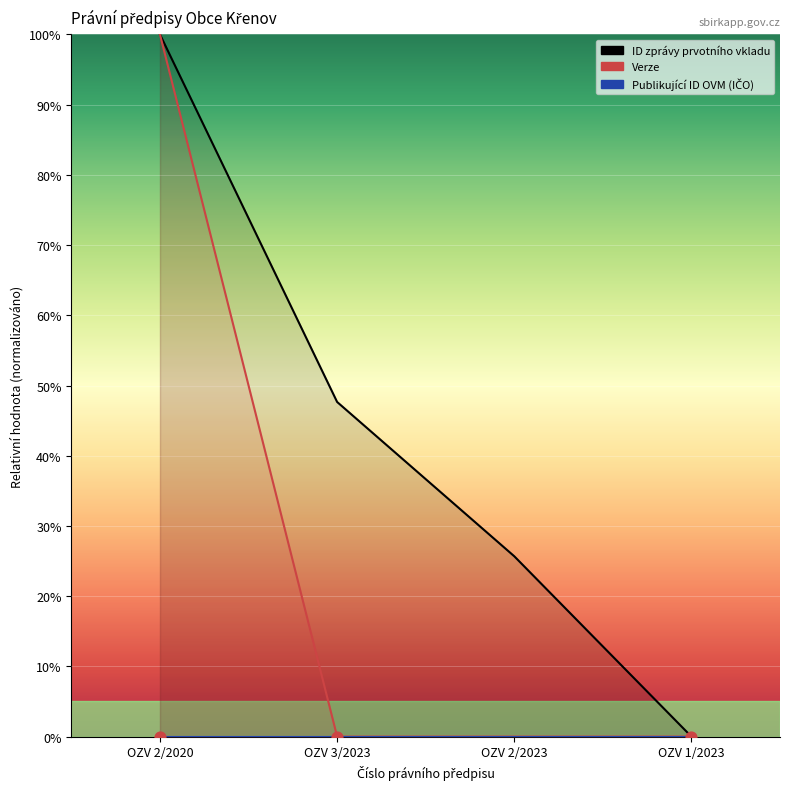

What is the ratio of the value at OZV 2/2023 to the value at OZV 2/2020?

0.3